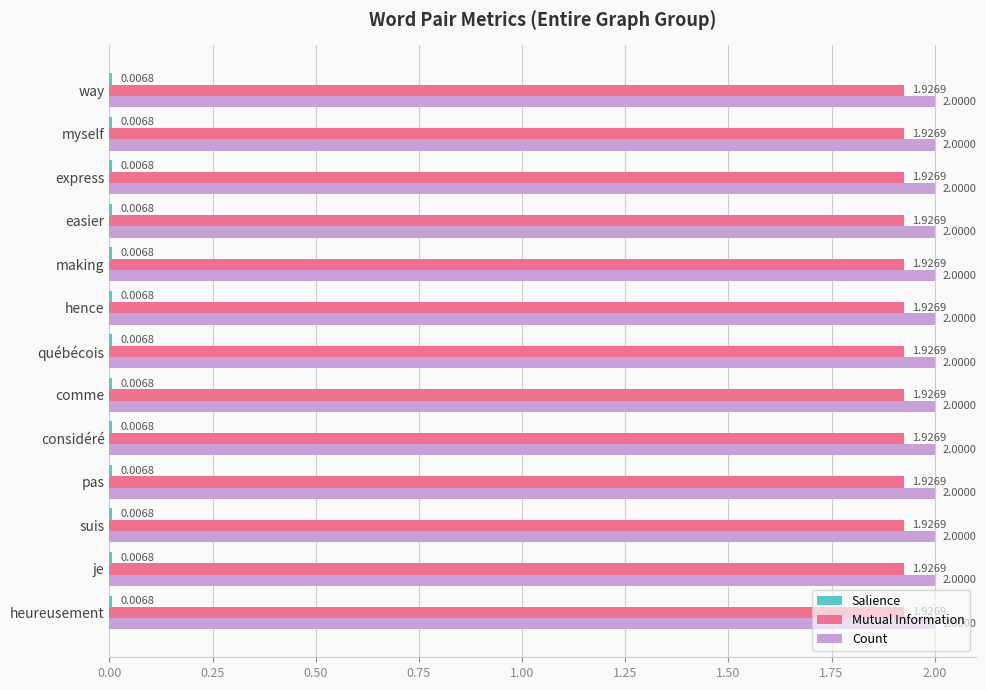

Is the value of Mutual Information at easier greater than the value of Count at making?

No